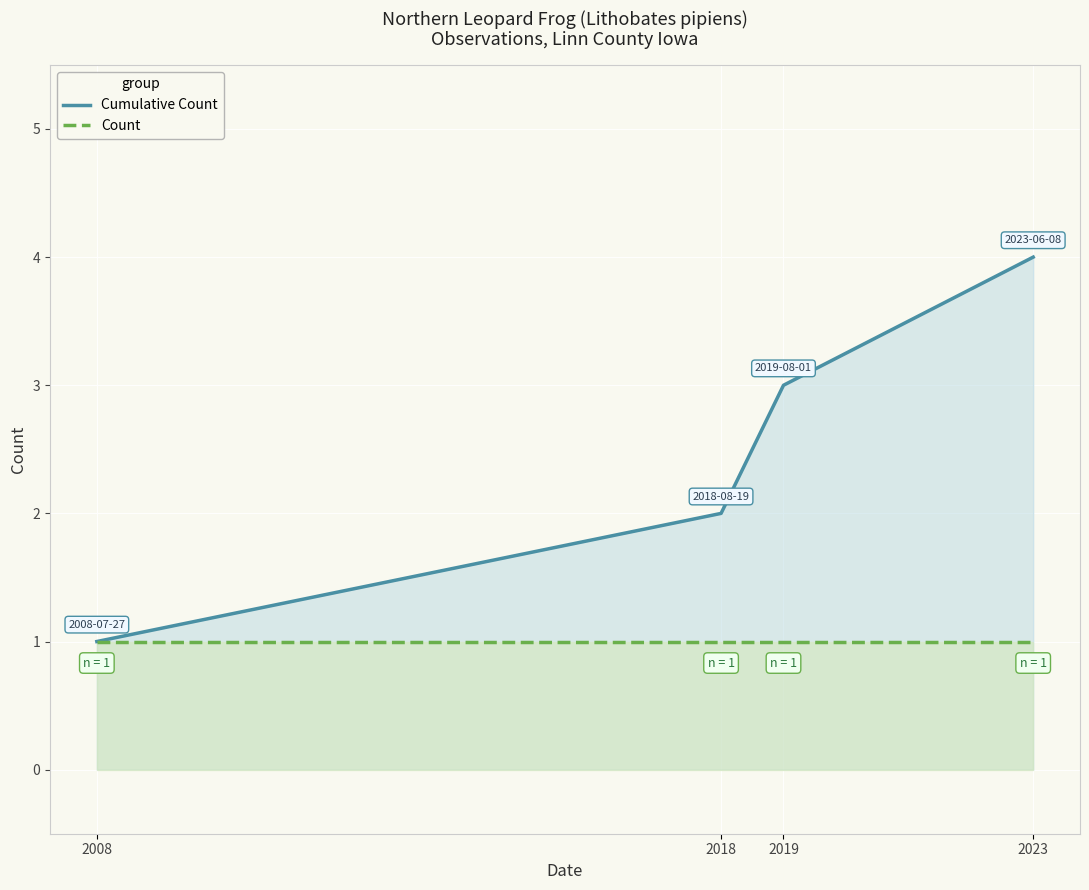

True or false: Cumulative Count and Count intersect in this chart.

False